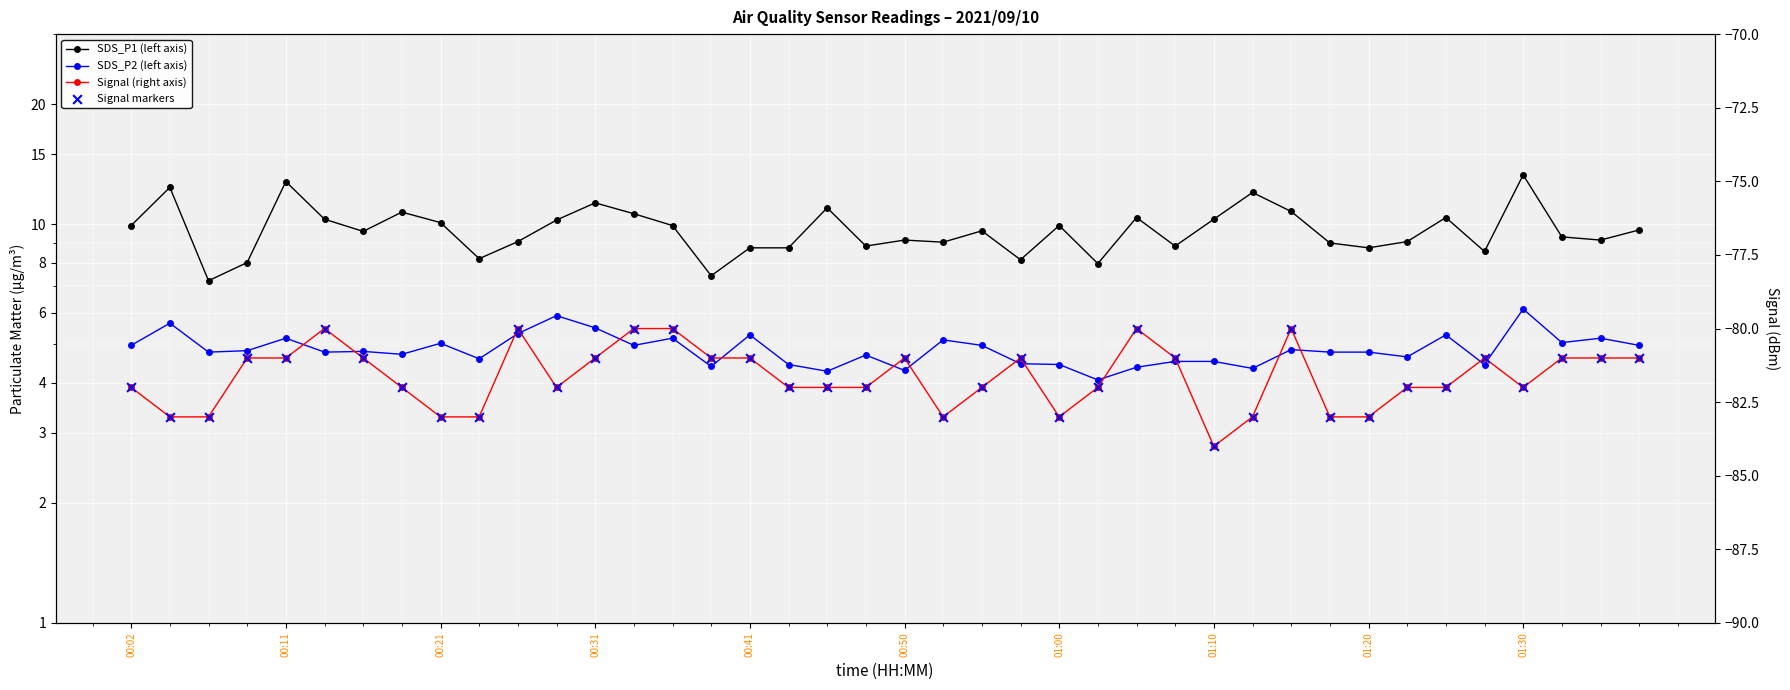

Which series contains the lowest Y value?

Signal (right axis)